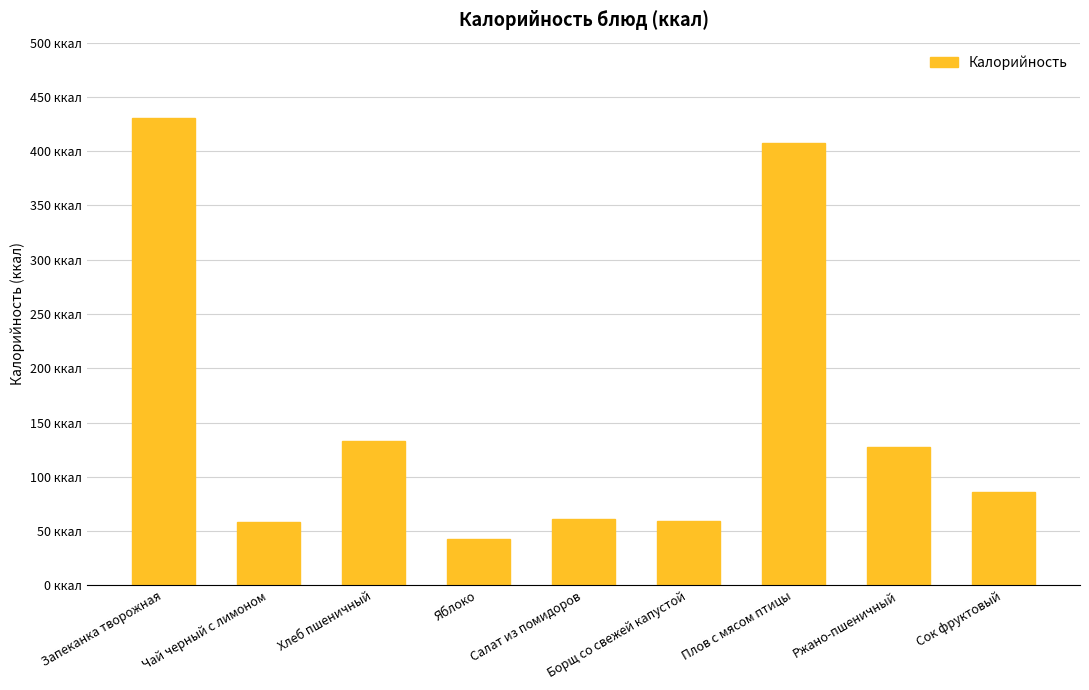

What is the difference between the maximum and minimum values?

388.3